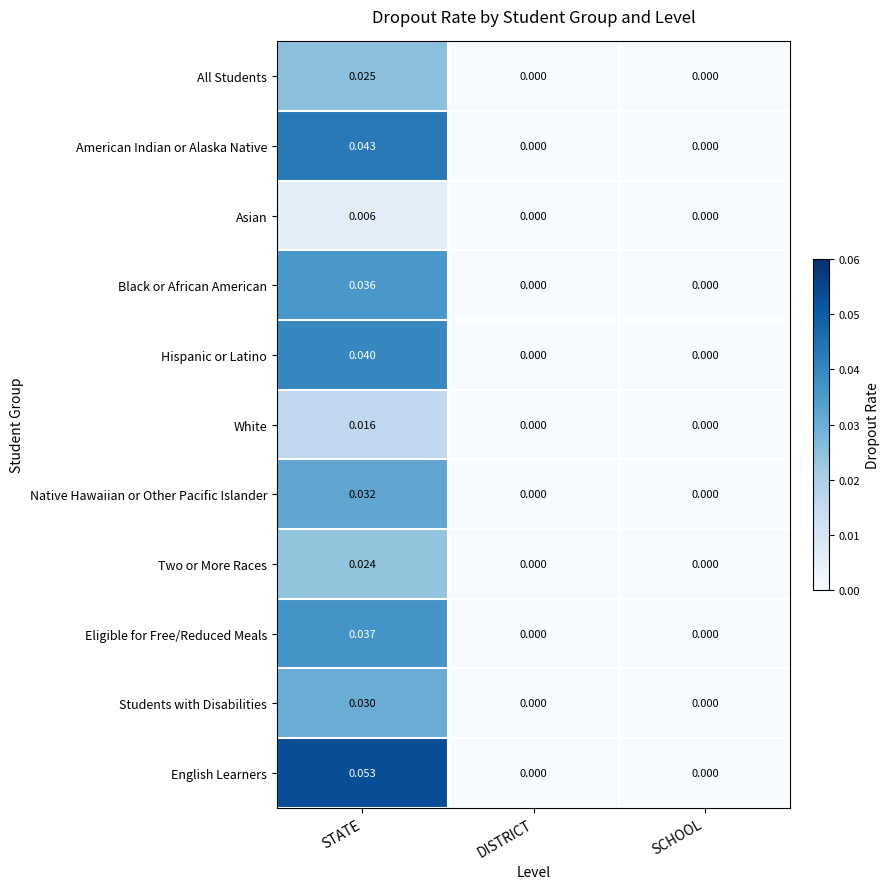

Between STATE and DISTRICT, which series saw the biggest shift?

English Learners